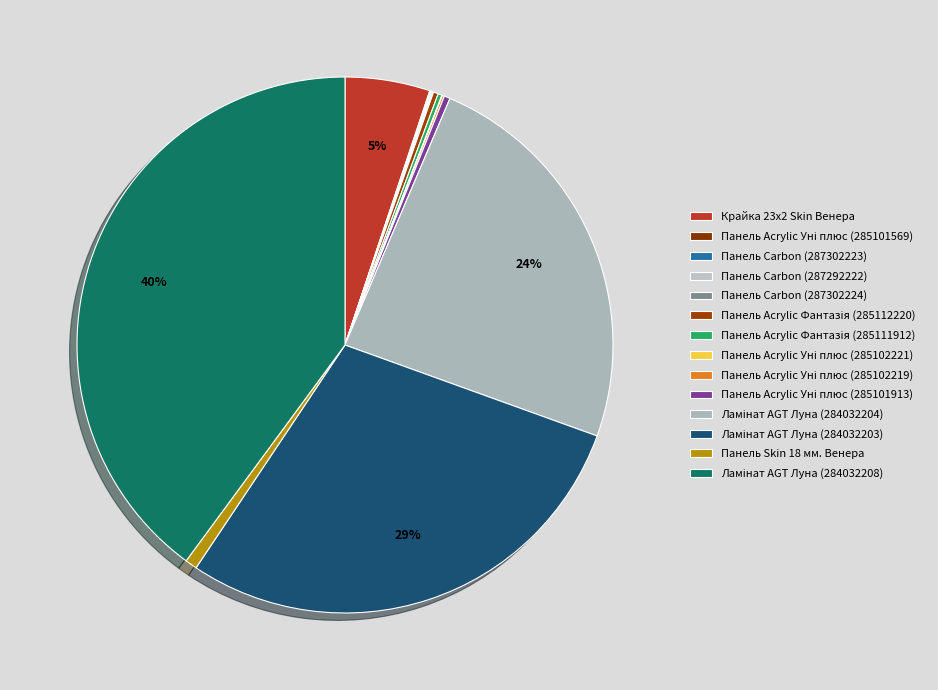

How many slices are in this pie chart?

14